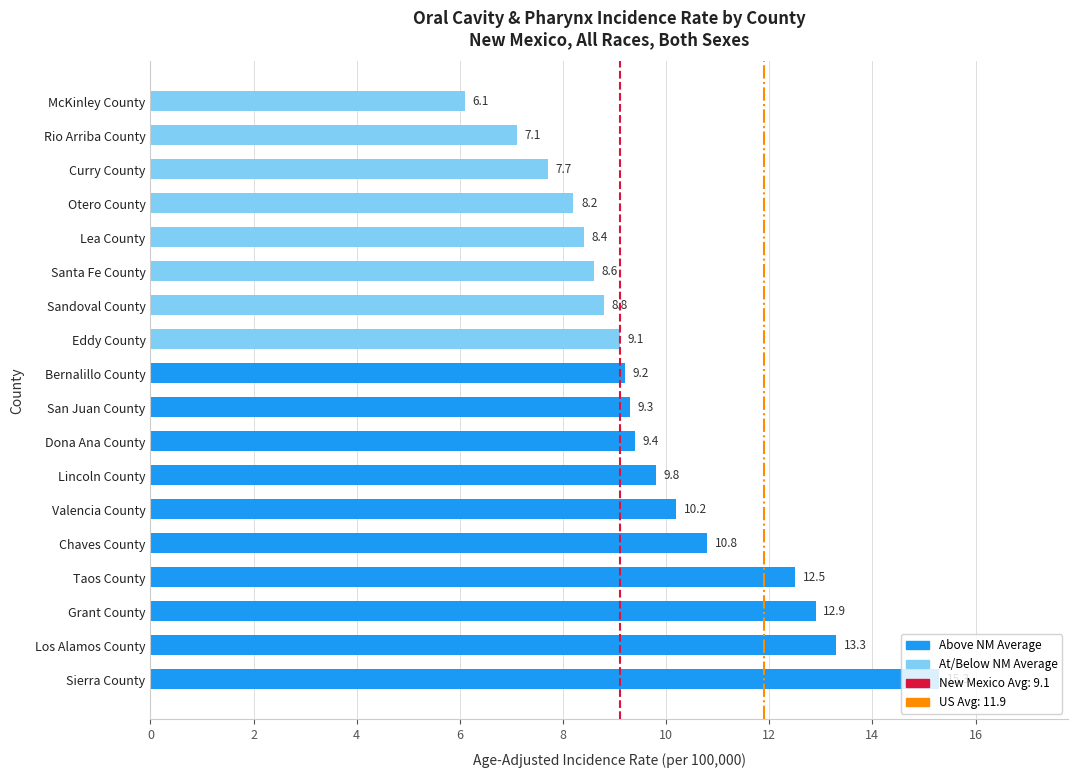

The chart shows a value of 13.3 at Los Alamos County. True or false?

True